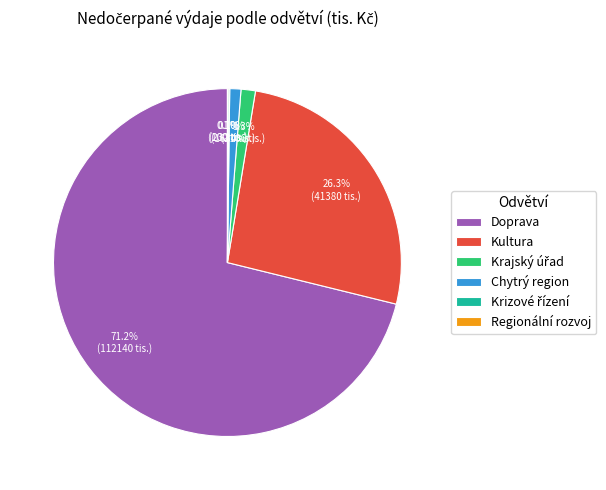

Do Kultura and Doprava together represent more than half of the pie?

Yes